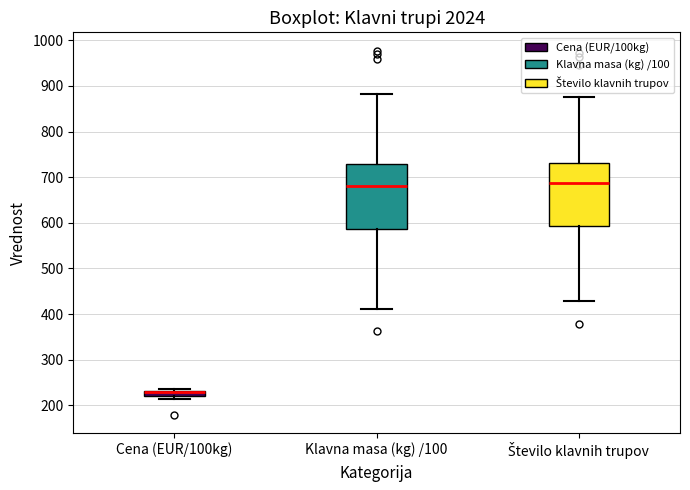

Where is the upper edge of the box for Klavna masa (kg) /100 on the y-axis? The values are not printed on the chart, so give them approximately, as read against the axis.

730